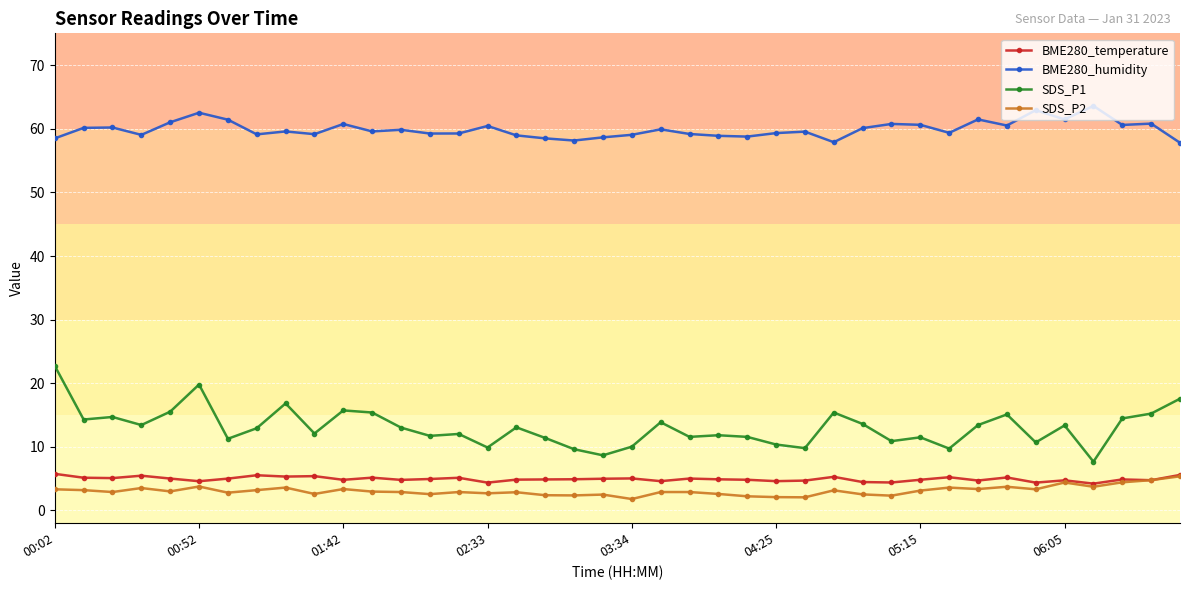

Which series has the widest spread of values?

SDS_P1